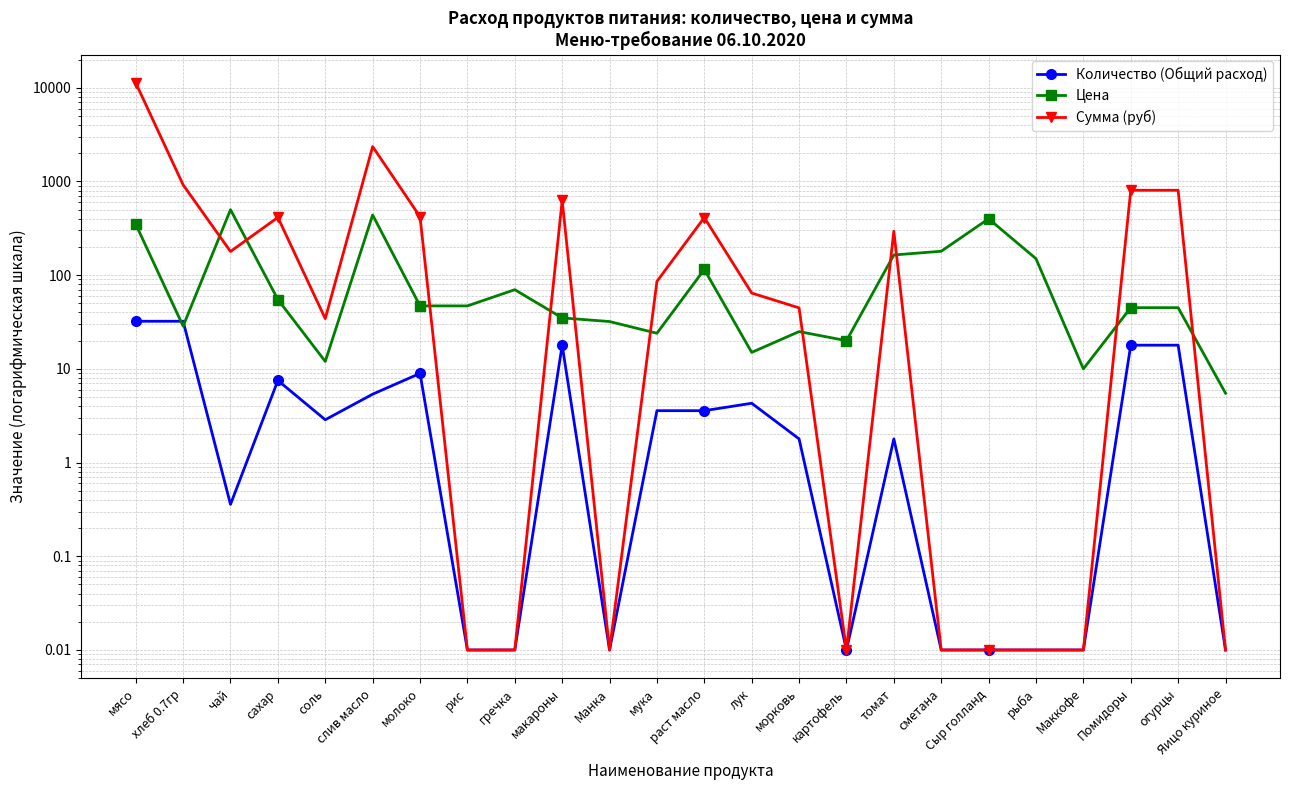

True or false: Сумма (руб) has more than 1 interior local peaks.

True